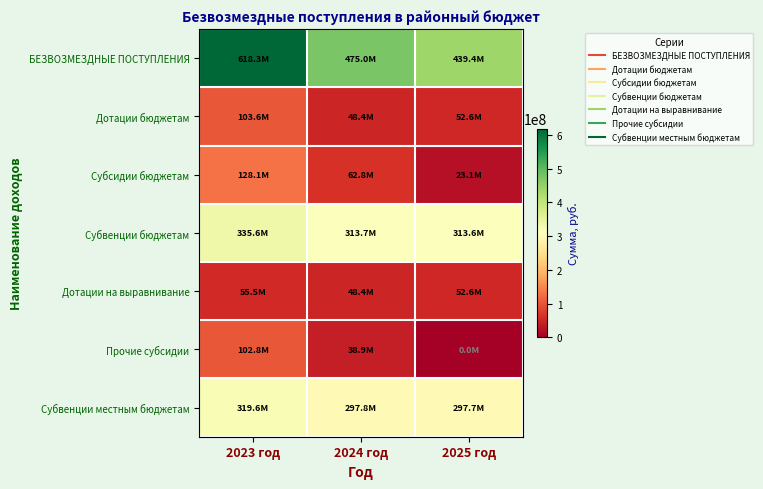

Reading right to left, list all the values displayed in this chart.

БЕЗВОЗМЕЗДНЫЕ ПОСТУПЛЕНИЯ: 2025 год=439390613.3	2024 год=475027566.1	2023 год=618347227.5
Дотации бюджетам: 2025 год=52614854.0	2024 год=48414829.0	2023 год=103615803.6
Субсидии бюджетам: 2025 год=23100081.4	2024 год=62845953.9	2023 год=128082748.1
Субвенции бюджетам: 2025 год=313642305.3	2024 год=313733410.5	2023 год=335600831.6
Дотации на выравнивание: 2025 год=52614854.0	2024 год=48414829.0	2023 год=55462734.0
Прочие субсидии: 2025 год=0.0	2024 год=38874989.0	2023 год=102785716.5
Субвенции местным бюджетам: 2025 год=297664586.3	2024 год=297755749.1	2023 год=319623173.3